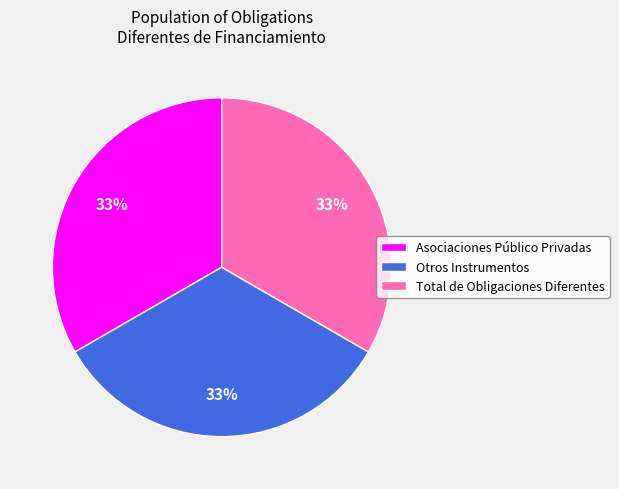

Combined, do Asociaciones Público Privadas and Otros Instrumentos account for over 50%?

Yes